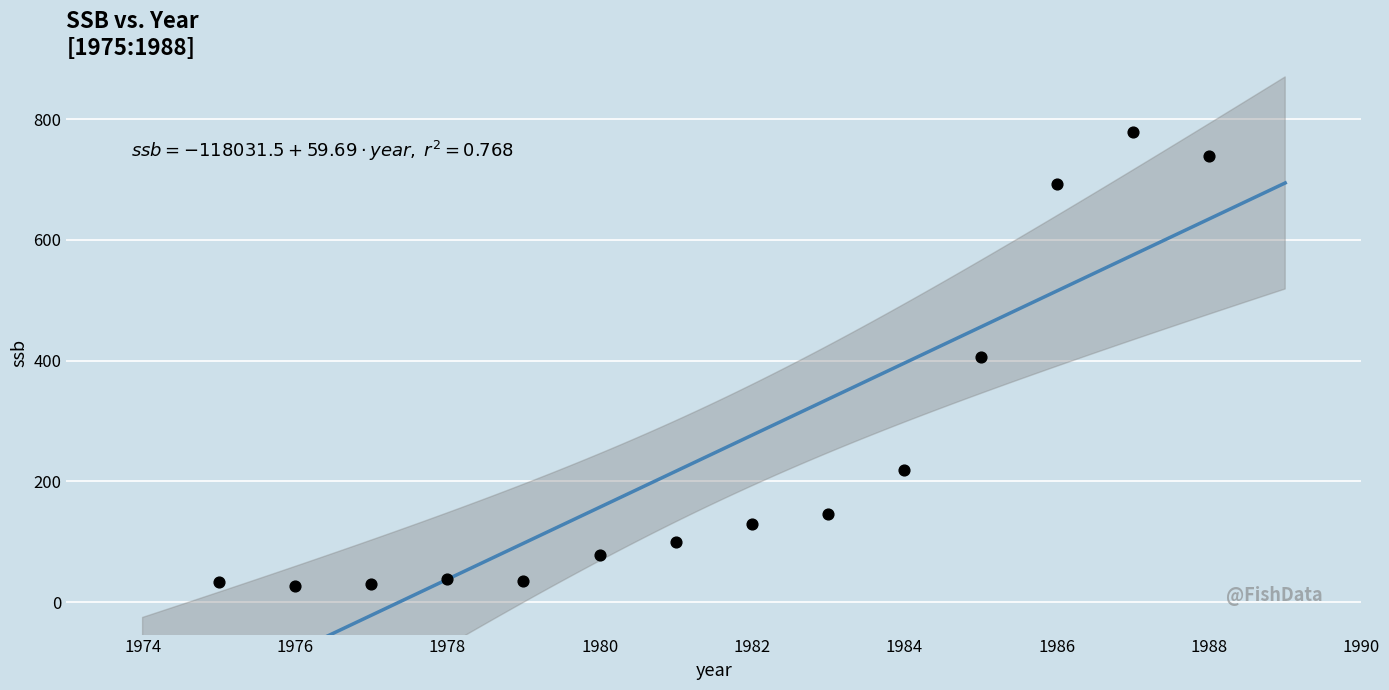

What is the range of Y values (max minus min)?

753.1